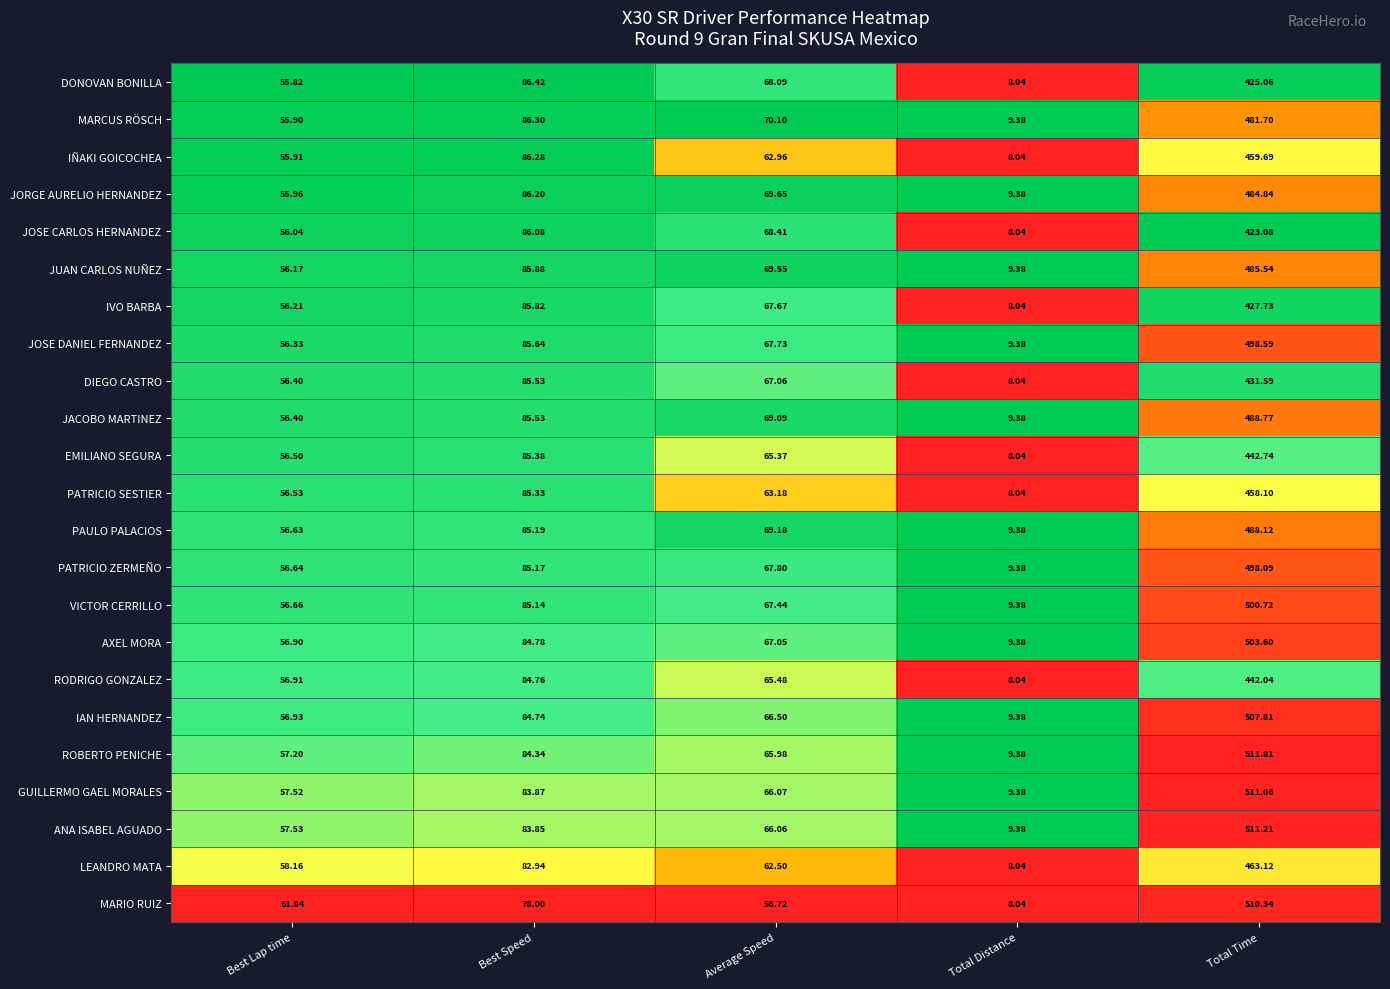

List the labels in order of RODRIGO GONZALEZ value, largest first.

Total Time, Best Speed, Average Speed, Best Lap time, Total Distance